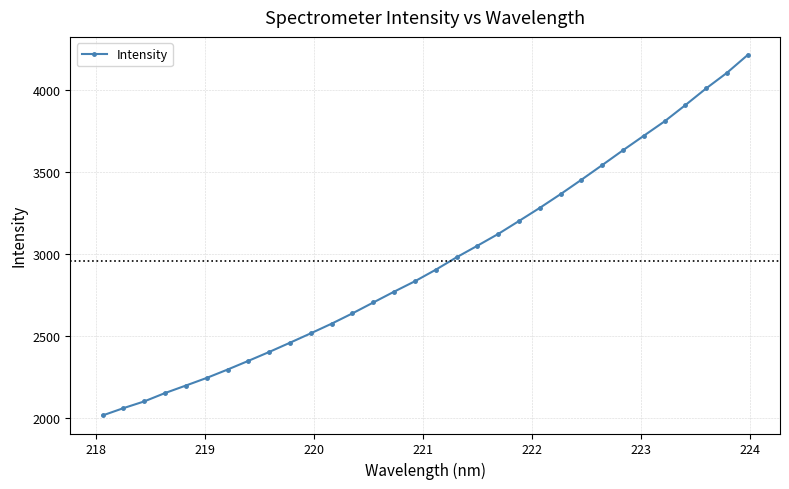

True or false: the data has more than 2 interior local peaks.

False